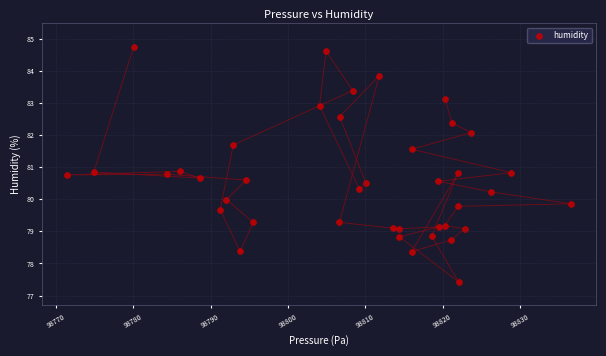

What is the range of X values (max minus min)?

65.1